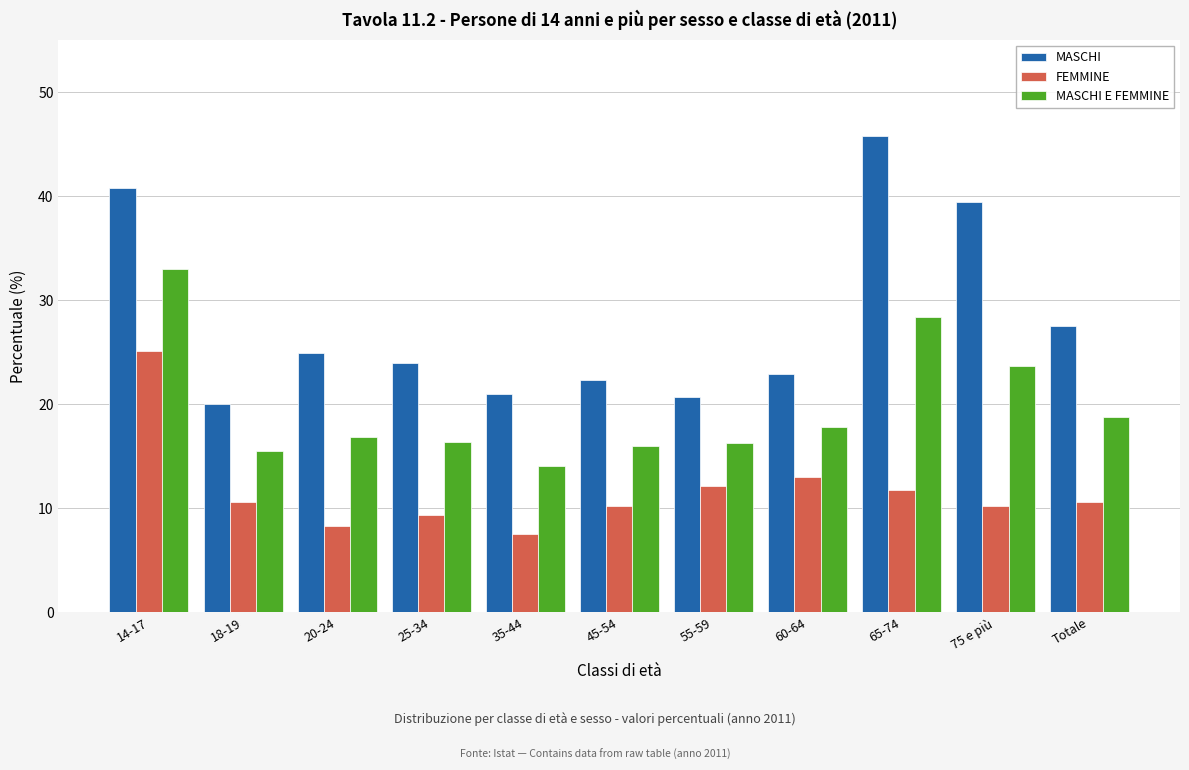

What is the greatest value displayed?

45.8